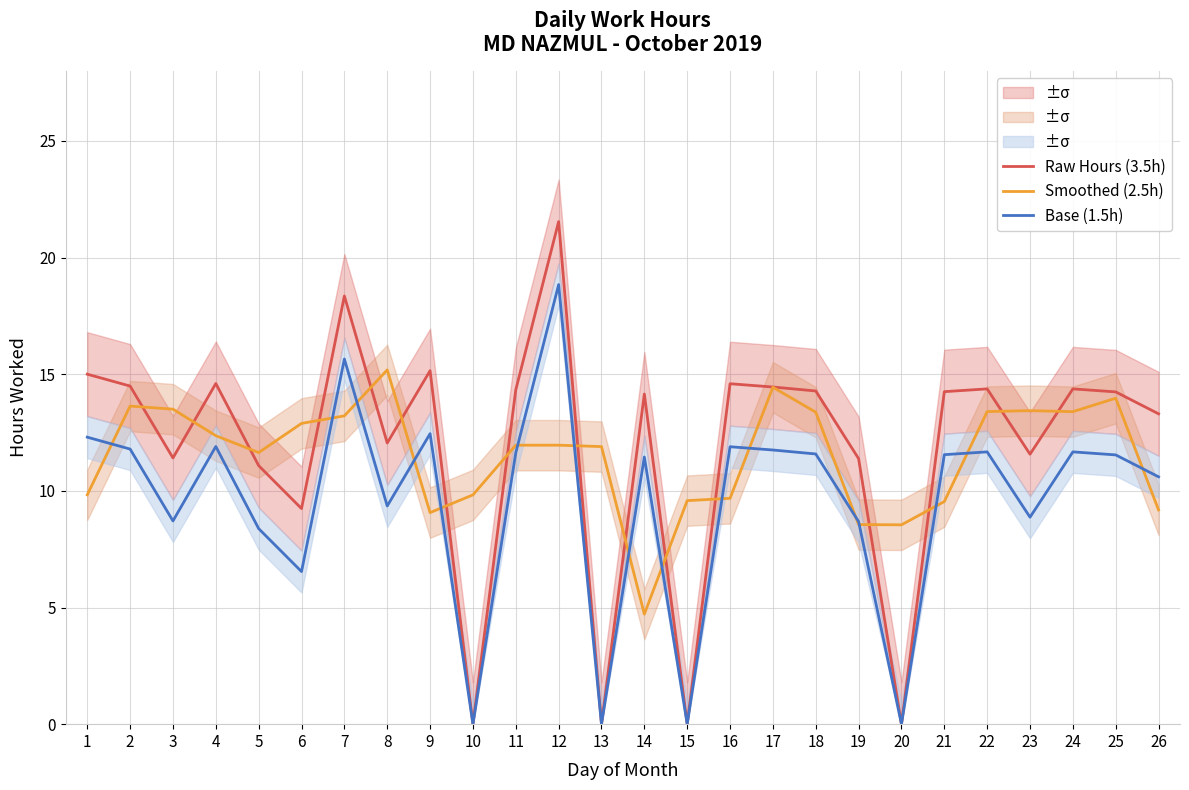

At which category does Raw Hours (3.5h) reach its first local peak?

4